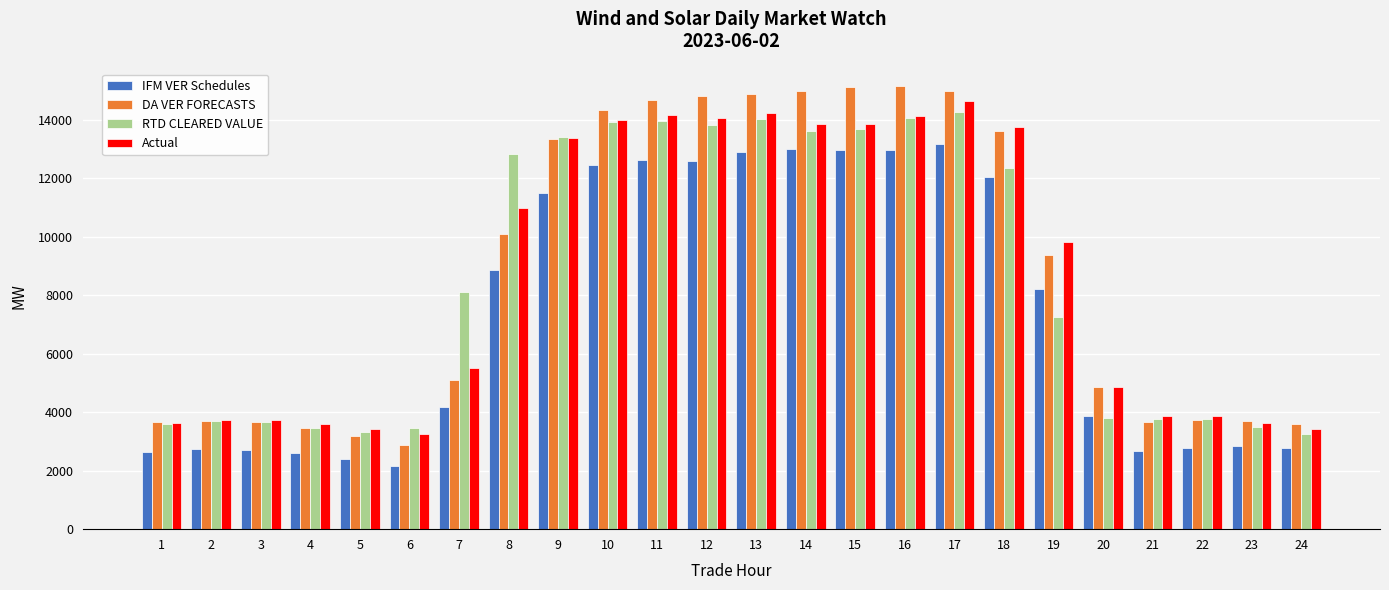

What is the spread (max minus min) of values at 6?

1315.3